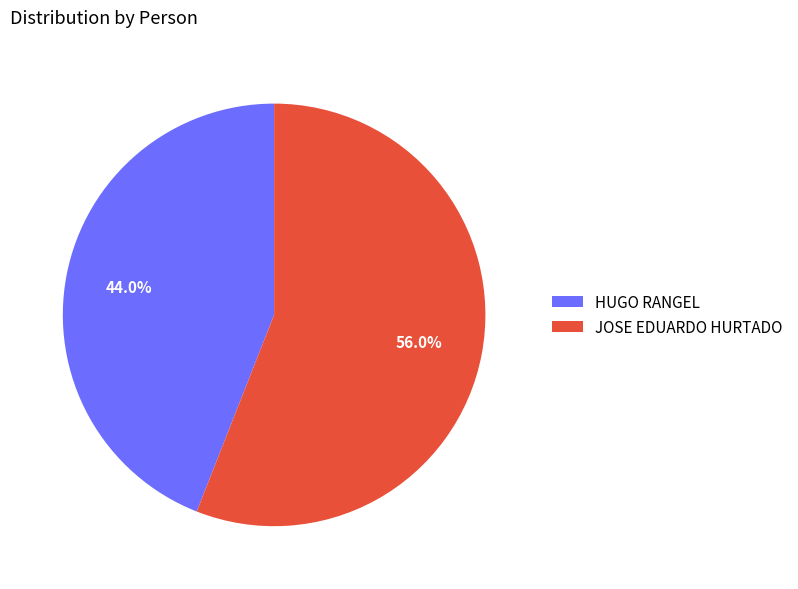

To the nearest percent, what is the combined percentage of HUGO RANGEL and JOSE EDUARDO HURTADO?

100%